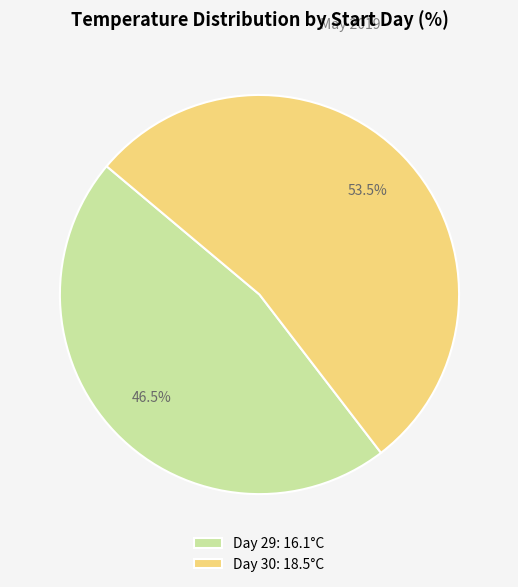

Which category has the smallest portion of the pie?

Day 29: 16.1°C